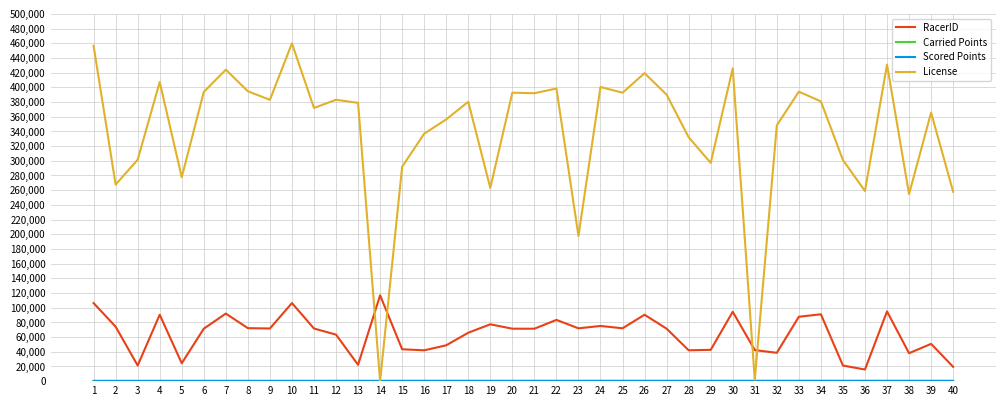

True or false: RacerID has a value of 24332.0 at 5.

True